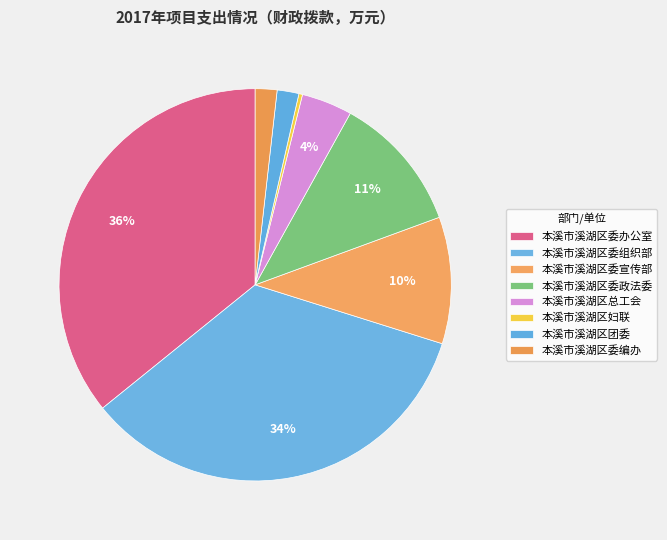

Which category has the smallest portion of the pie?

本溪市溪湖区妇联